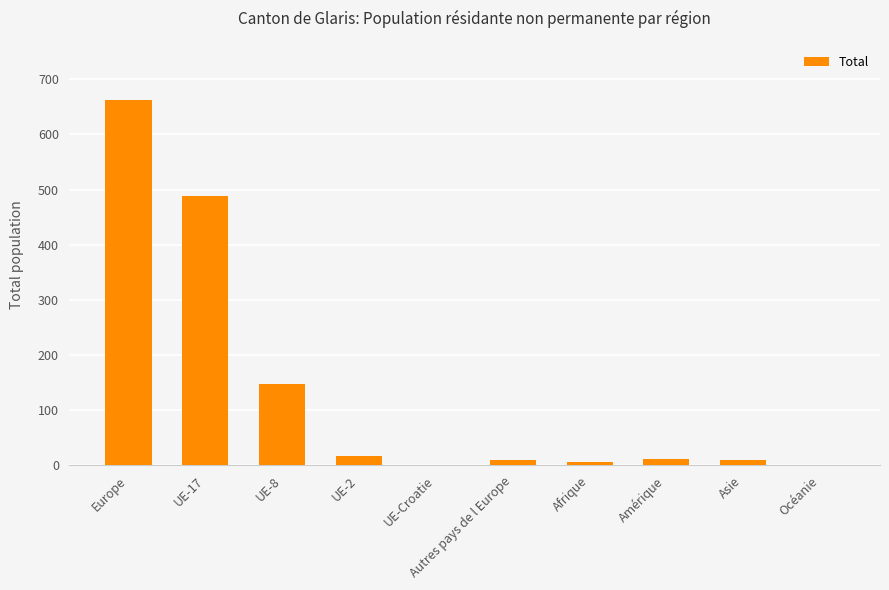

The value at Europe is 663. True or false?

True